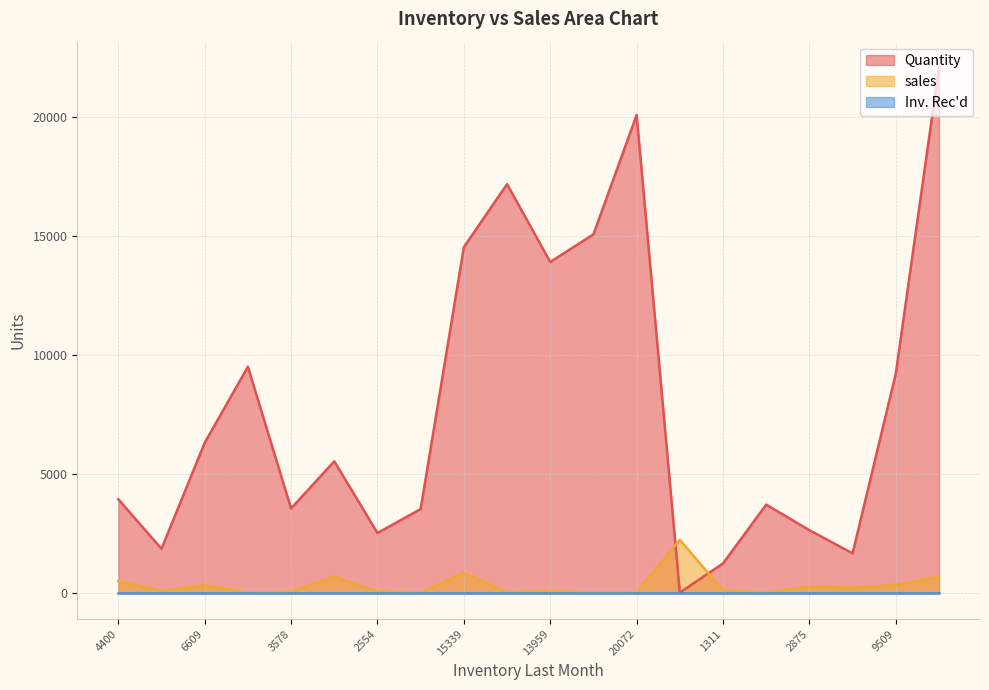

Reading left to right, what are all the values shown in this chart?

Quantity: 4400=3918	1906=1841	6609=6293	9489=9489	3578=3537	6181=5515	2554=2501	3518=3510	15339=14512	17178=17160	13959=13889	15055=15050	20072=20063	2219=0	1311=1226	3711=3695	2875=2621	1855=1648	9509=9197	22718=22042
sales: 4400=482	1906=65	6609=316	9489=0	3578=41	6181=666	2554=53	3518=8	15339=827	17178=18	13959=70	15055=5	20072=9	2219=2219	1311=85	3711=16	2875=254	1855=207	9509=312	22718=676